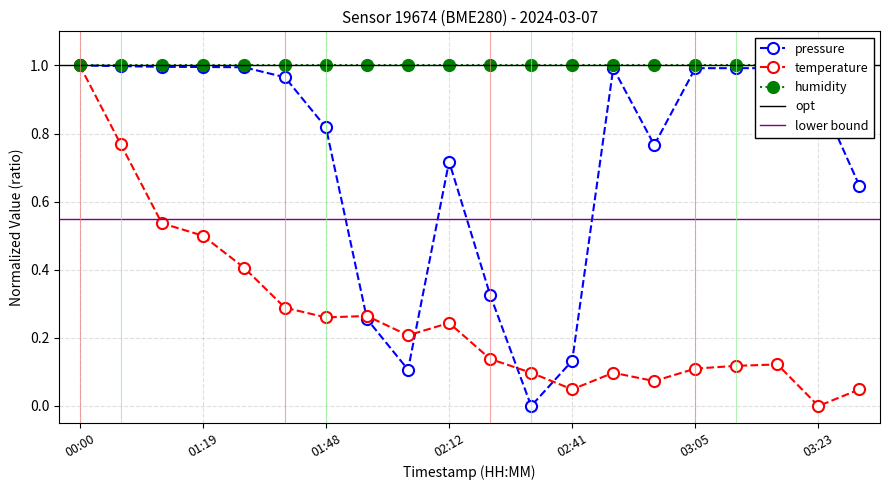

Between 00:37 and 03:18, which is larger?

00:37